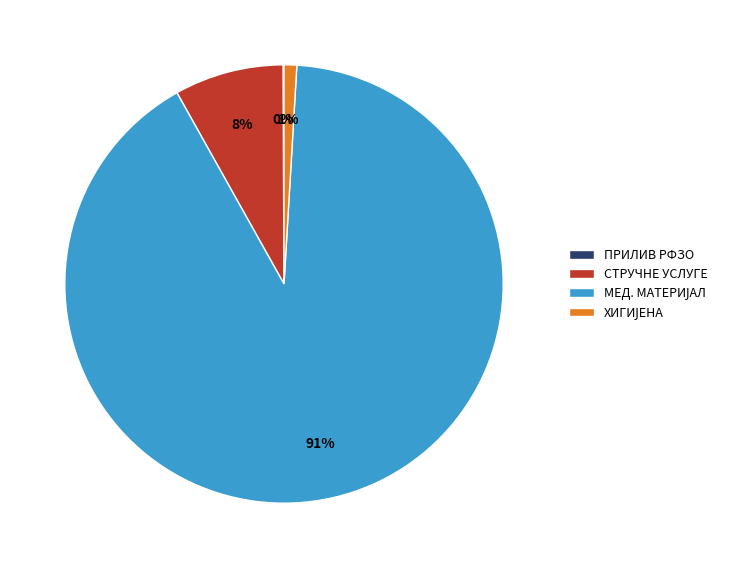

To the nearest percent, what percentage of the pie is СТРУЧНЕ УСЛУГЕ?

8%